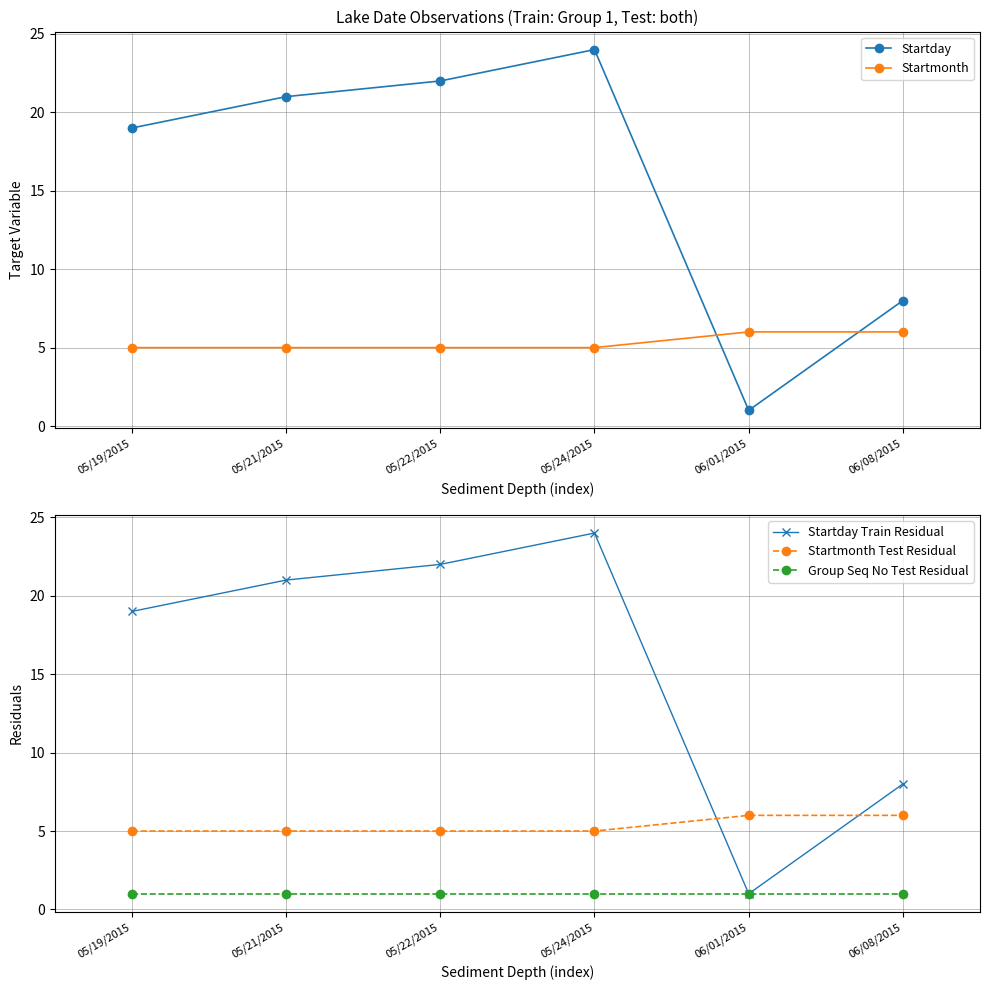

In Startday, how many points are higher than both neighbors (excluding endpoints)?

1